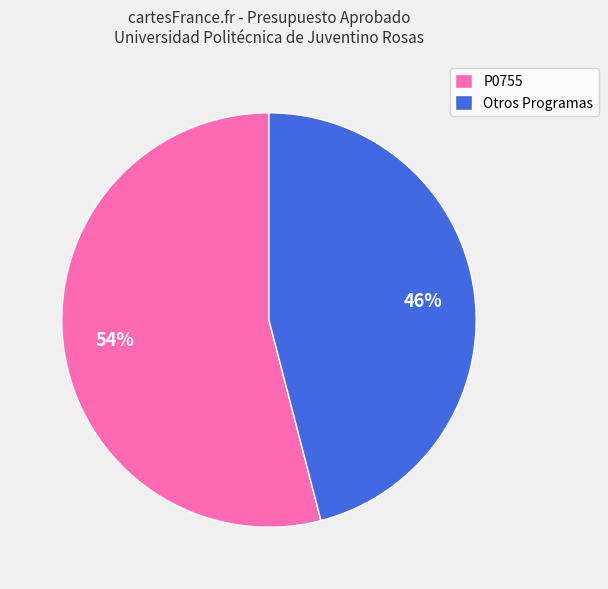

Is there a majority slice in this chart?

Yes